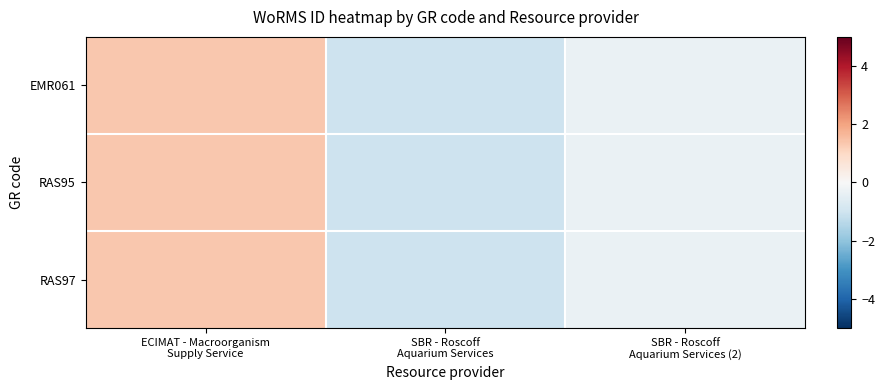

What is the total value across all series at SBR - Roscoff
Aquarium Services (2)?

-1.0